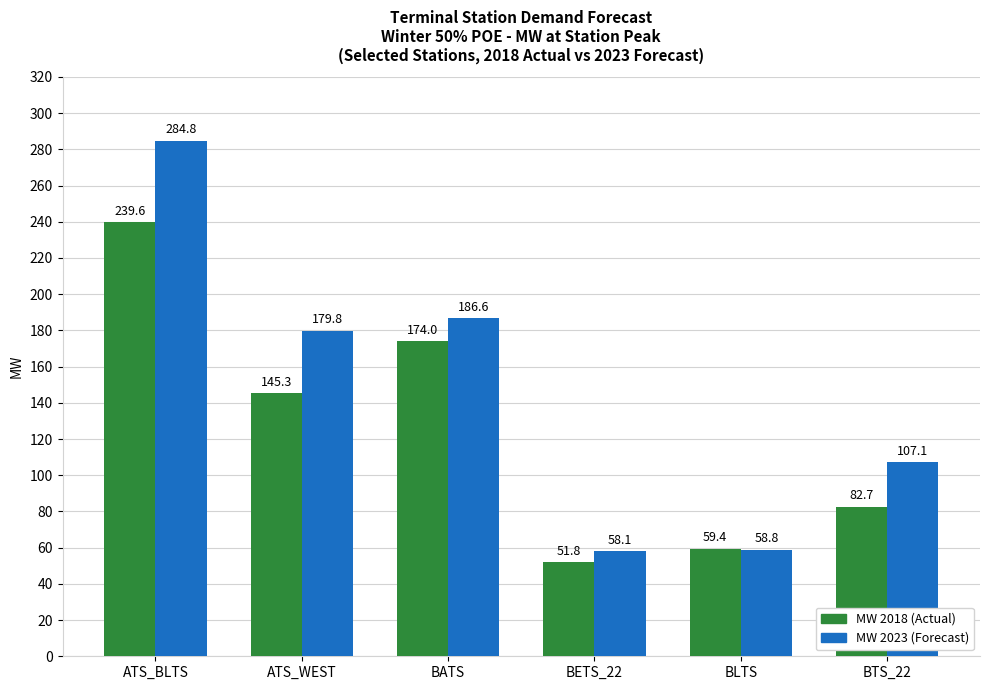

At which label is MW 2023 (Forecast) closest to 171?

ATS_WEST